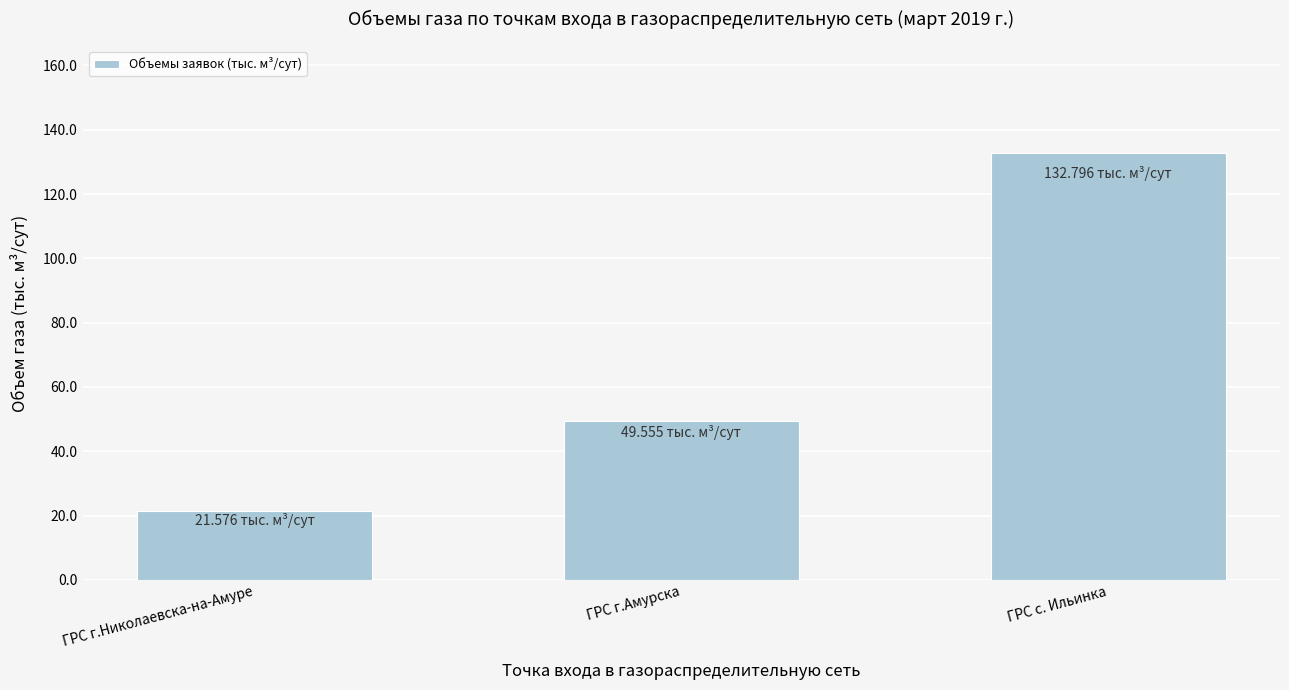

How many values are below 49?

1